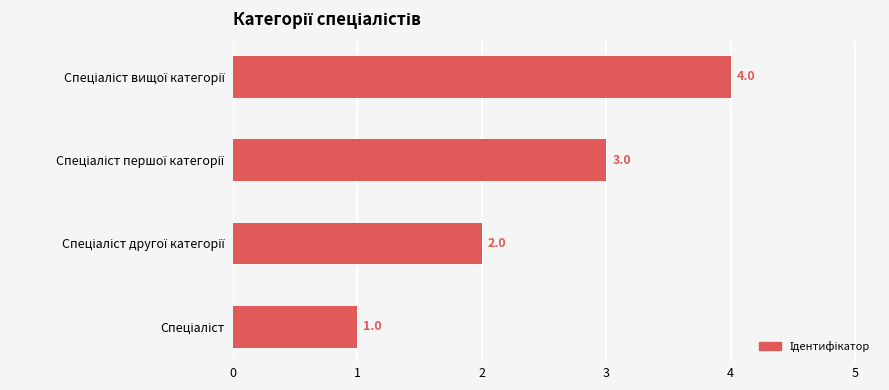

Does the chart contain stacked bars?

No